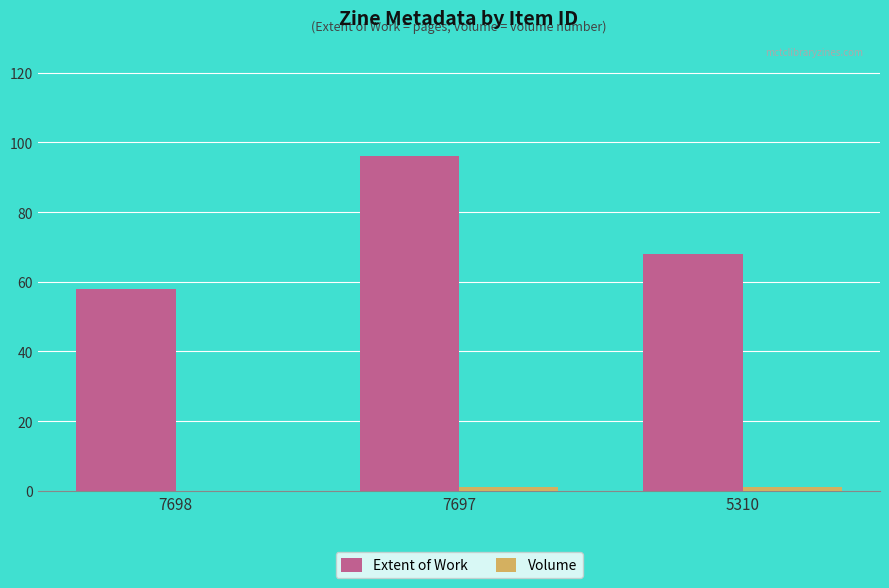

Where is Extent of Work nearest to the value 77?

5310